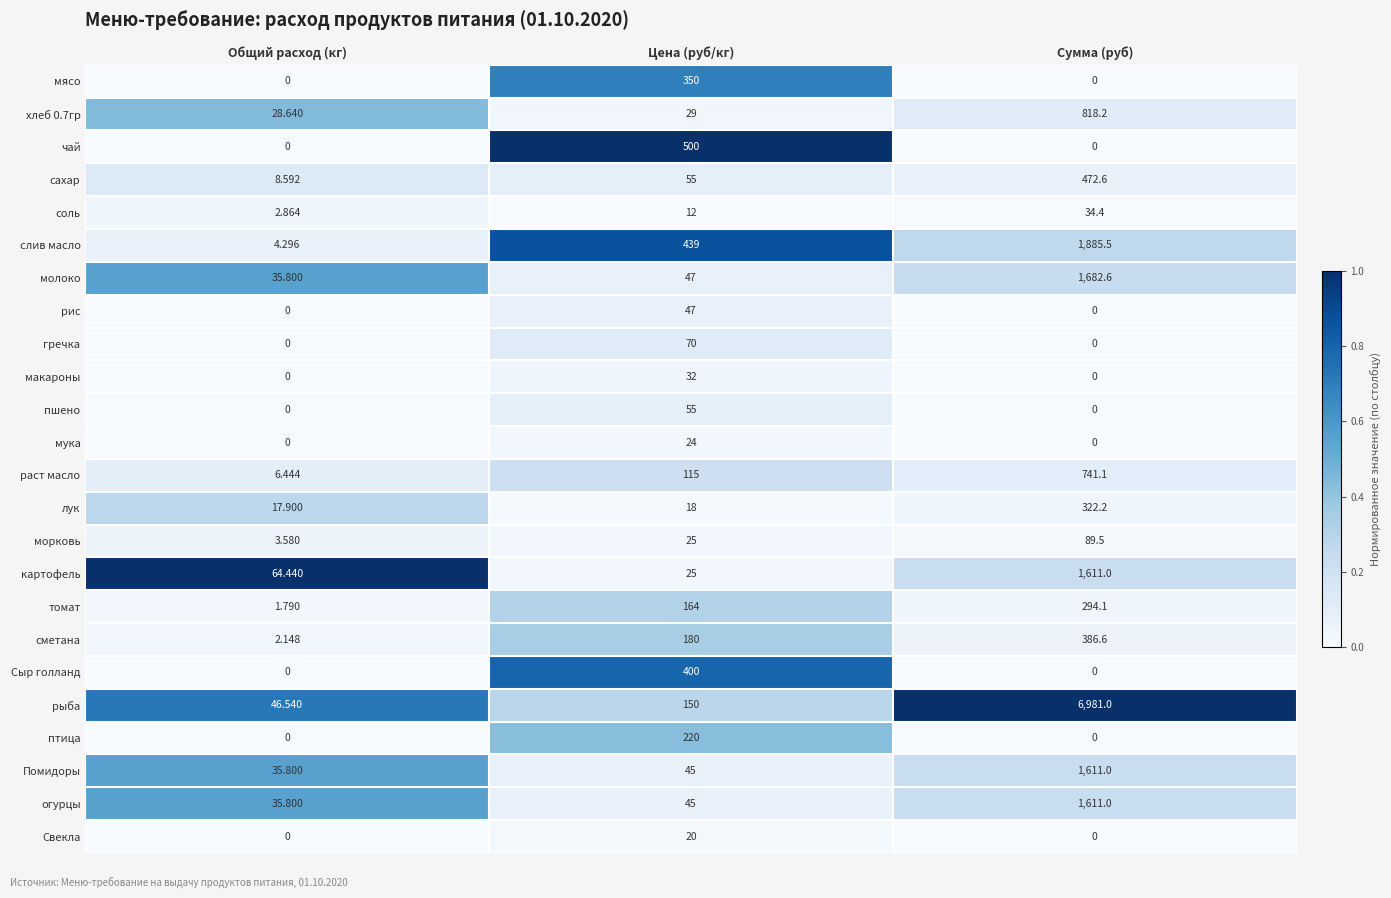

Which label corresponds to the largest value in the chart?

Сумма (руб)